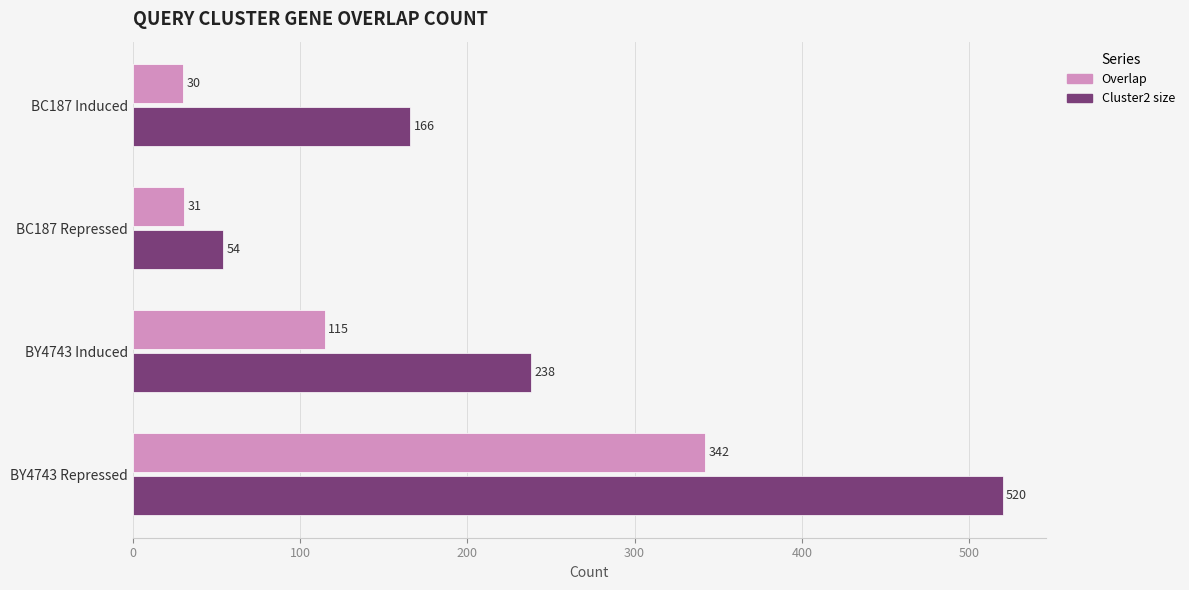

List the series in order of their peak value, highest first.

Cluster2 size, Overlap